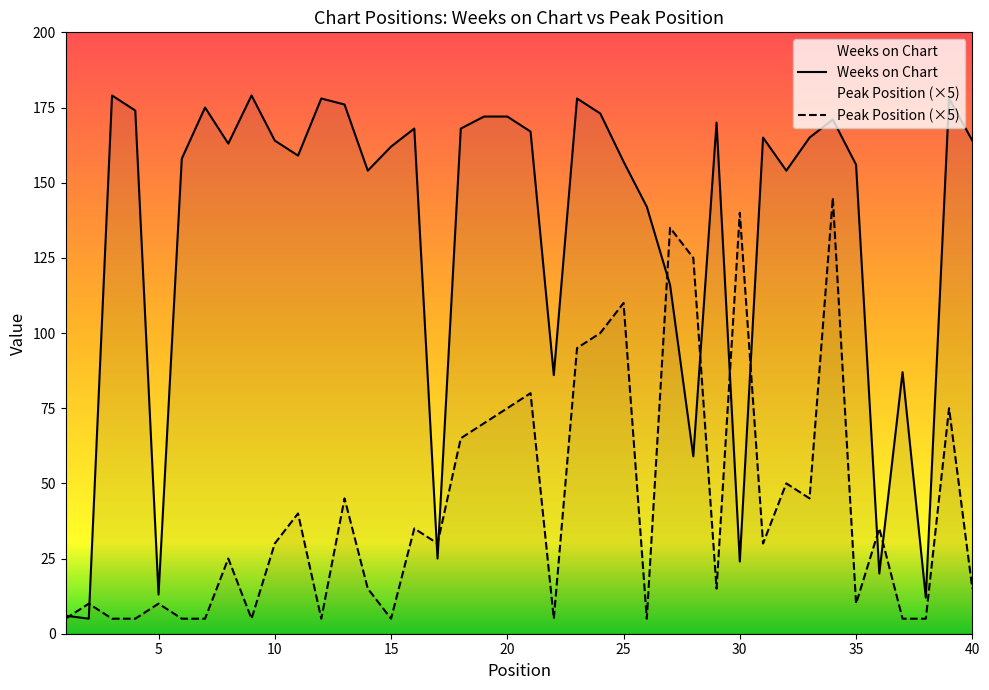

Between 9 and 18, which series saw the biggest shift?

Peak Position